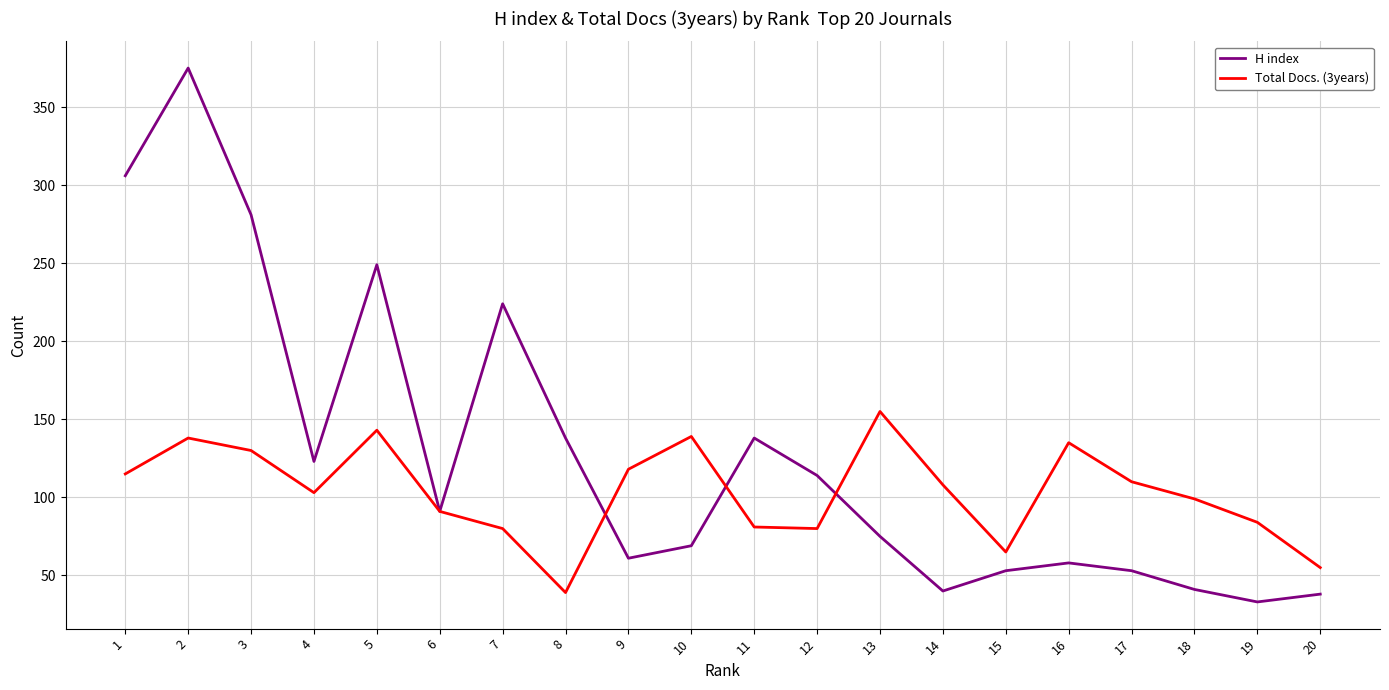

At 16, list the series in order from smallest to largest.

H index, Total Docs. (3years)